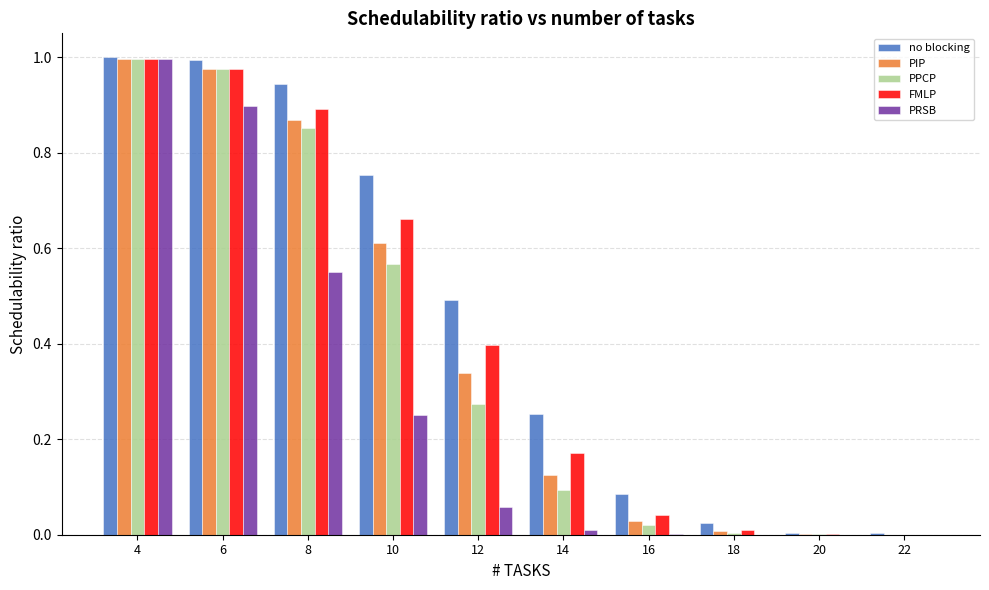

Which series changed the most between 4 and 22?

no blocking